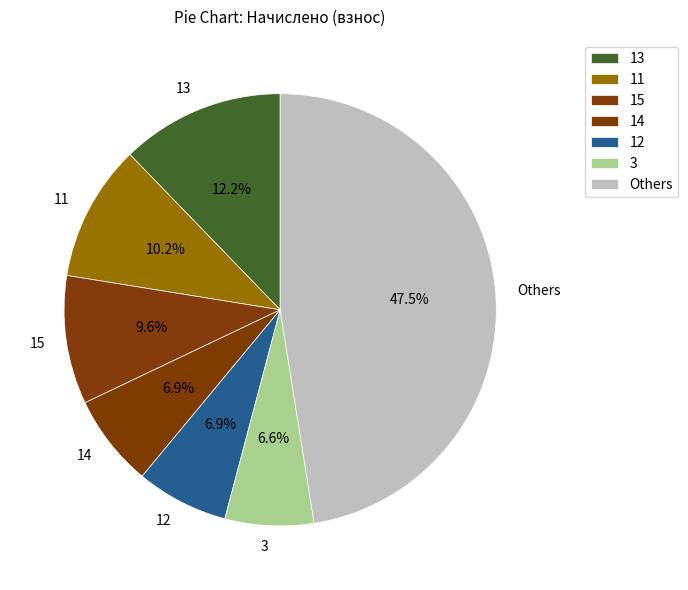

Is 12 the majority of the pie?

No